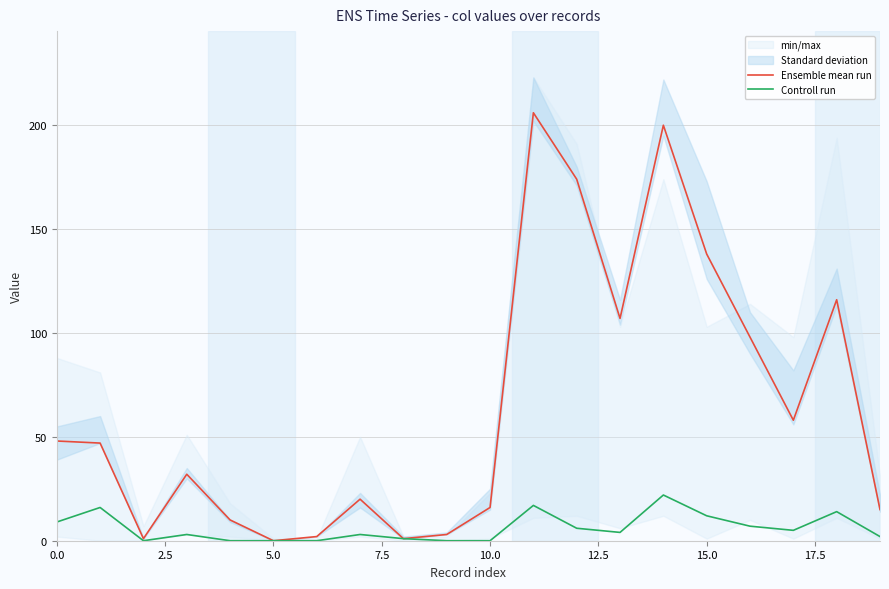

The value of Controll run at 5.0 is -12. True or false?

False